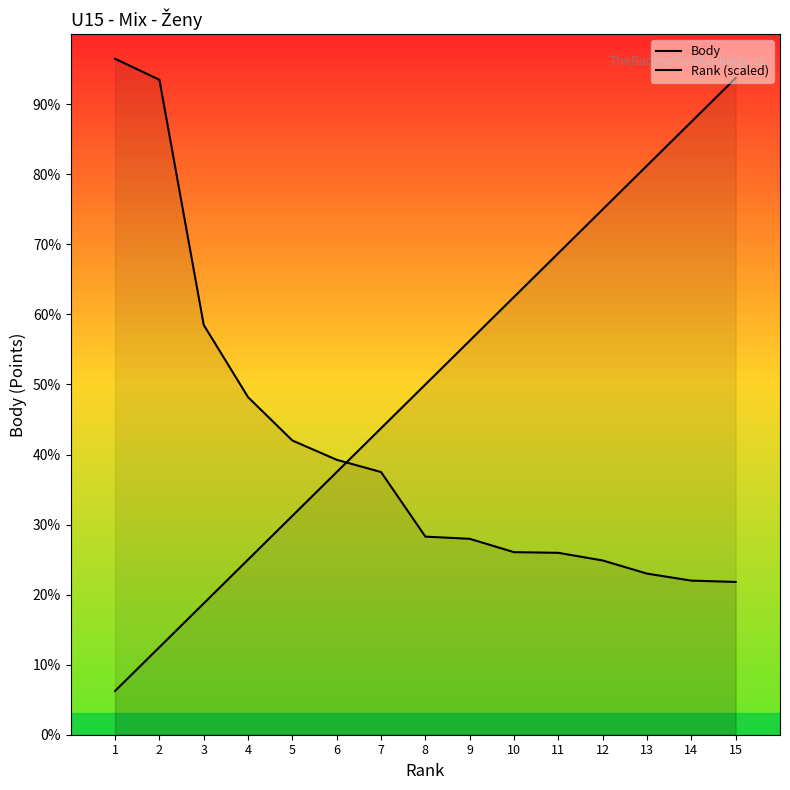

How many lines are shown in the chart?

2